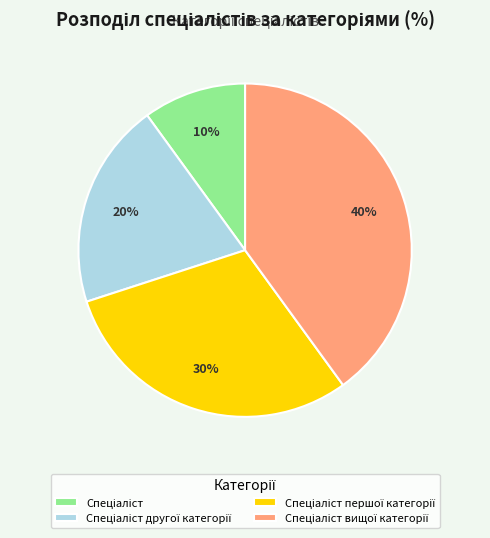

Is there any slice that represents more than half of the pie?

No